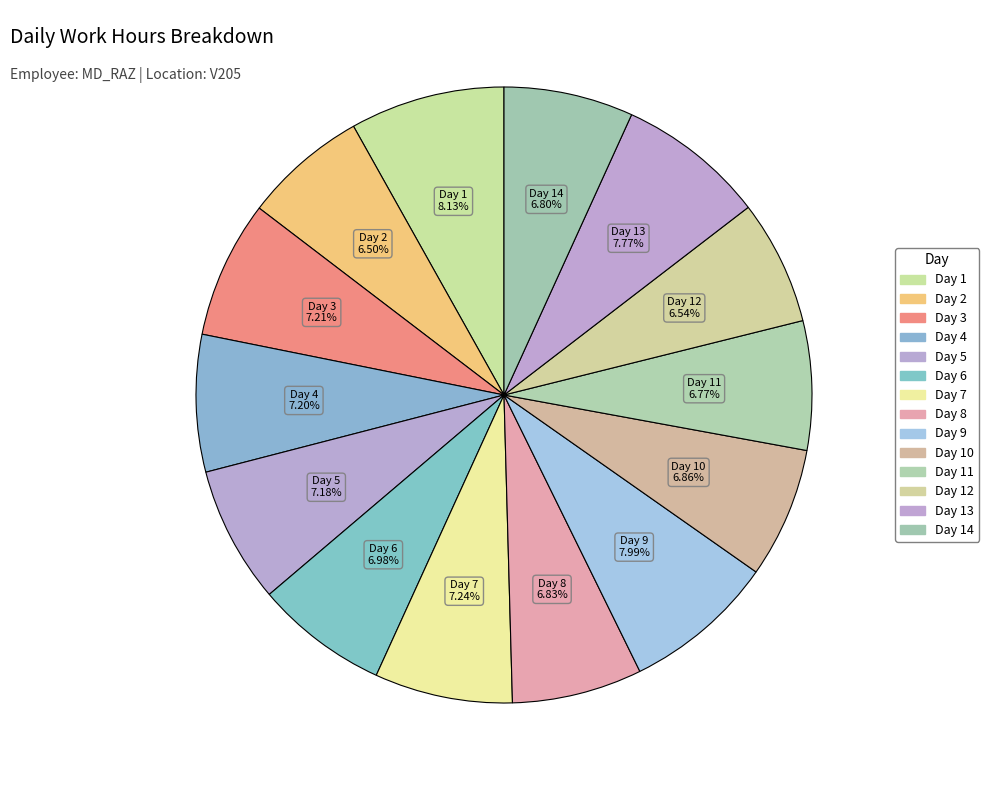

How many slices are in this pie chart?

14